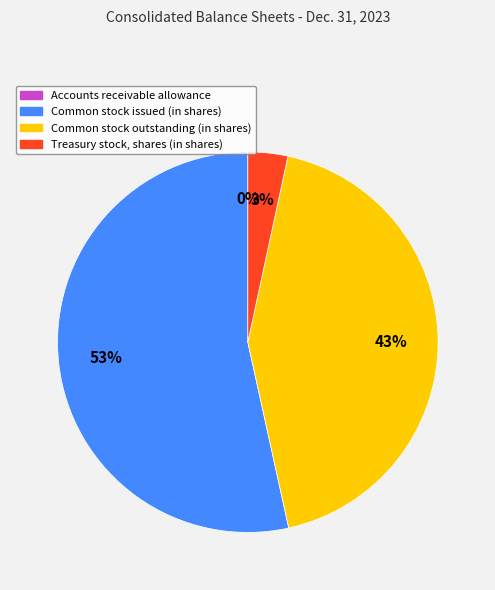

Between Common stock outstanding (in shares) and Treasury stock, shares (in shares), which is larger?

Common stock outstanding (in shares)